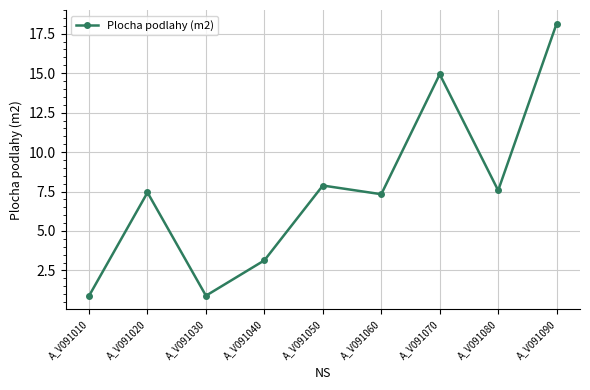

What is the value of the 5th point from the left?

7.9